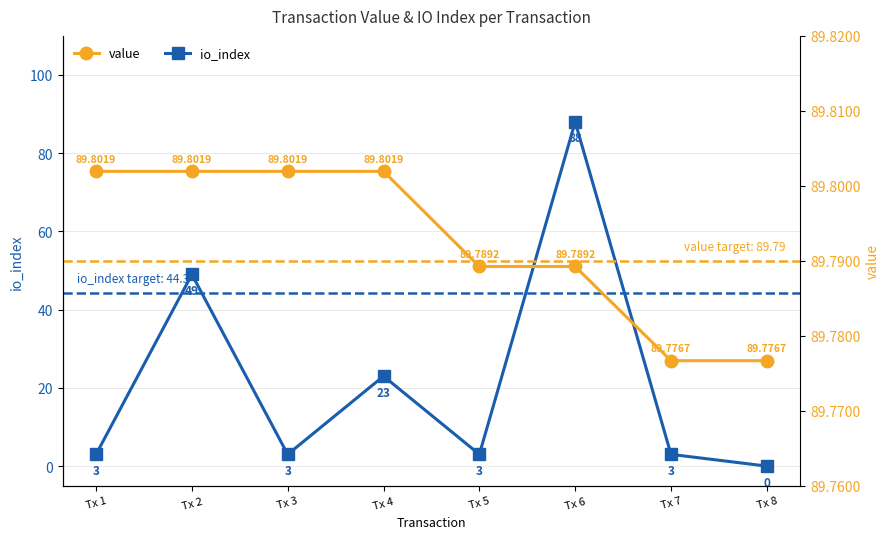

What are all the series names shown in the legend?

io_index, value